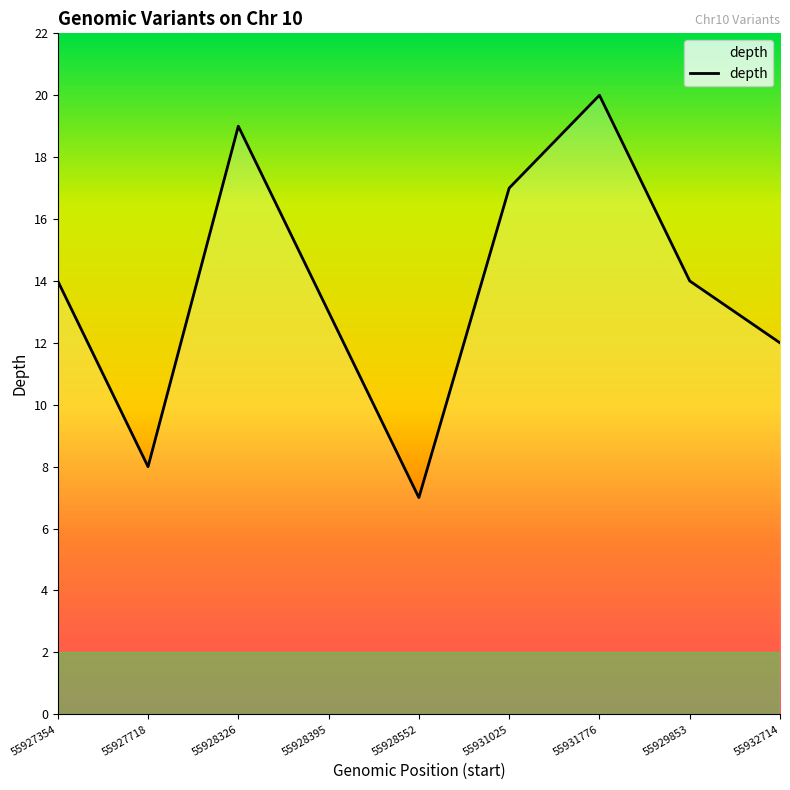

What position from the left is 55928326?

3